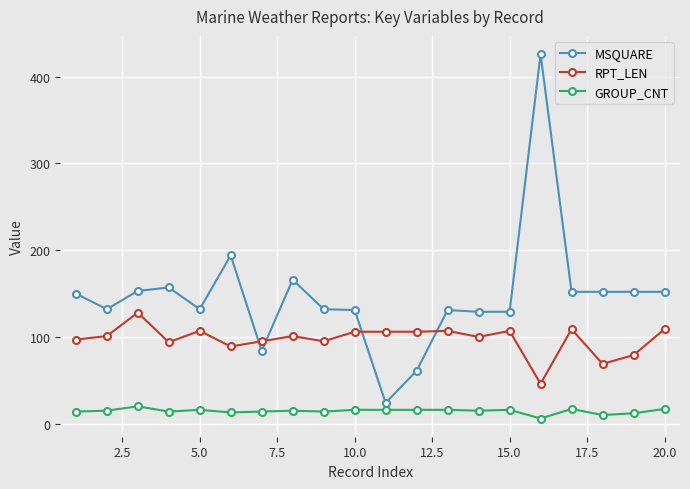

List the series in order of their peak value, highest first.

MSQUARE, RPT_LEN, GROUP_CNT